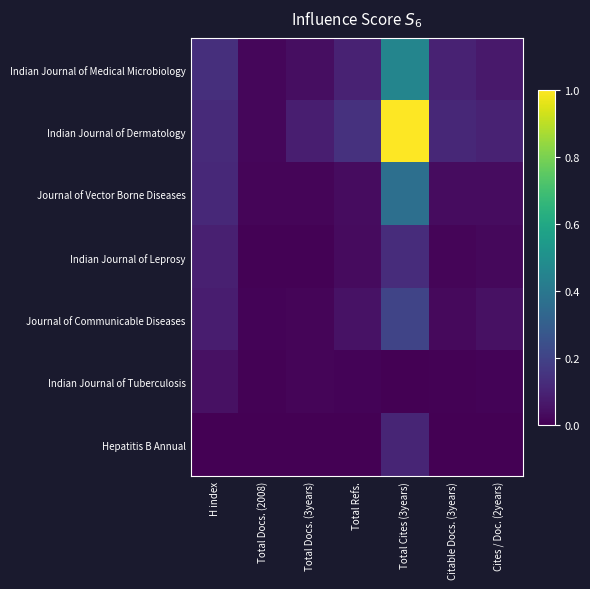

At which category is the sum across all series the highest?

Total Cites (3years)